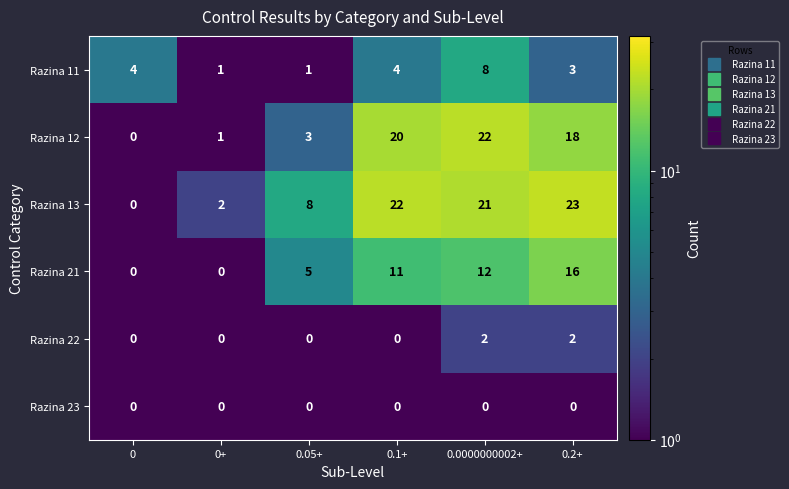

Between 0.1+ and 0.0000000002+, which series saw the biggest shift?

Razina 11